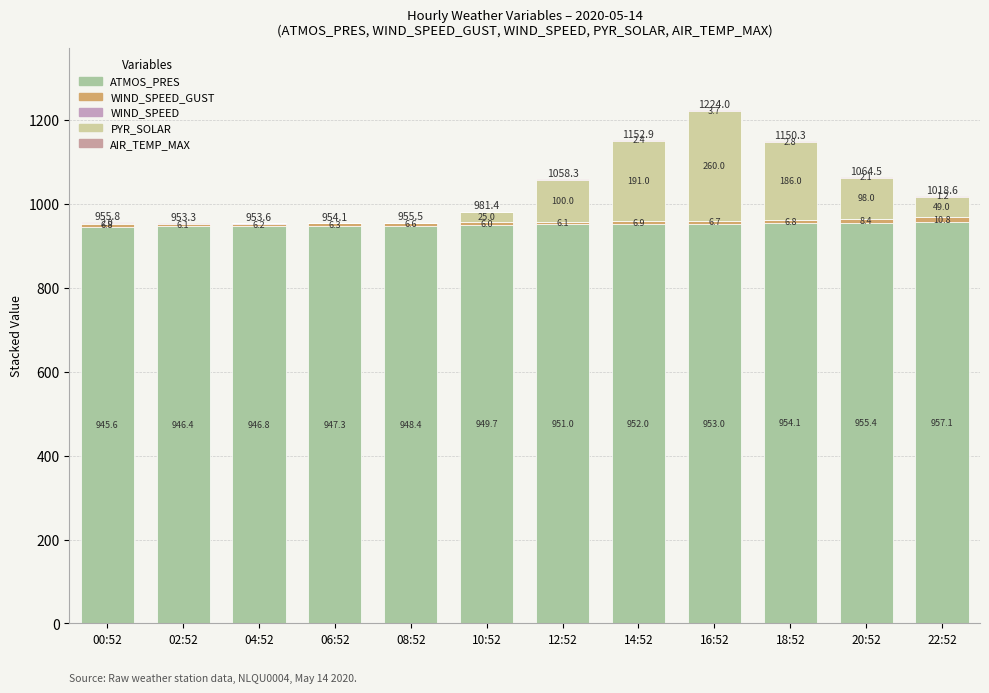

What is the sum of all WIND_SPEED_GUST values?

84.0